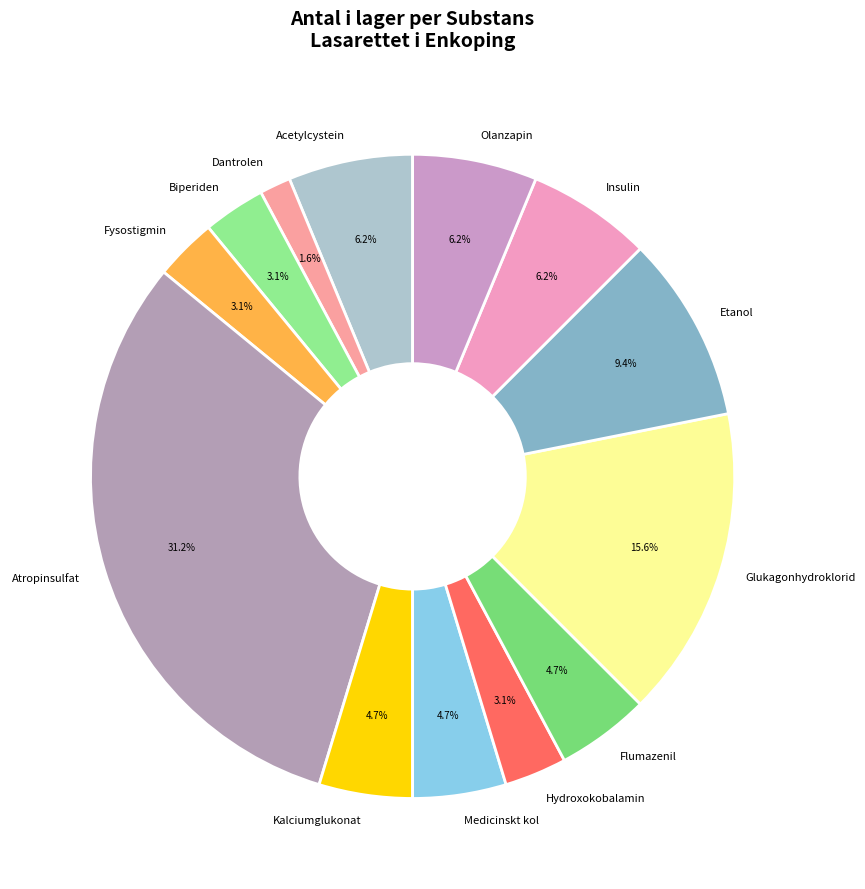

To the nearest percent, what is the combined percentage of Flumazenil and Dantrolen?

6%